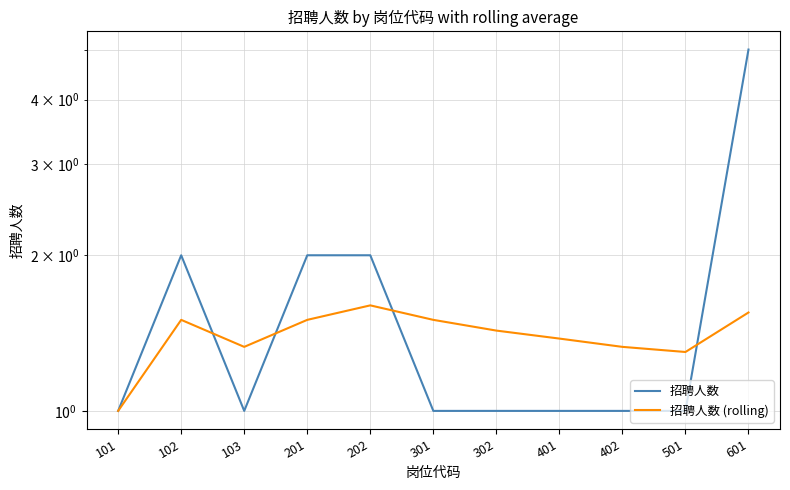

True or false: 招聘人数 (rolling) has a value of 2.4 at 102.

False